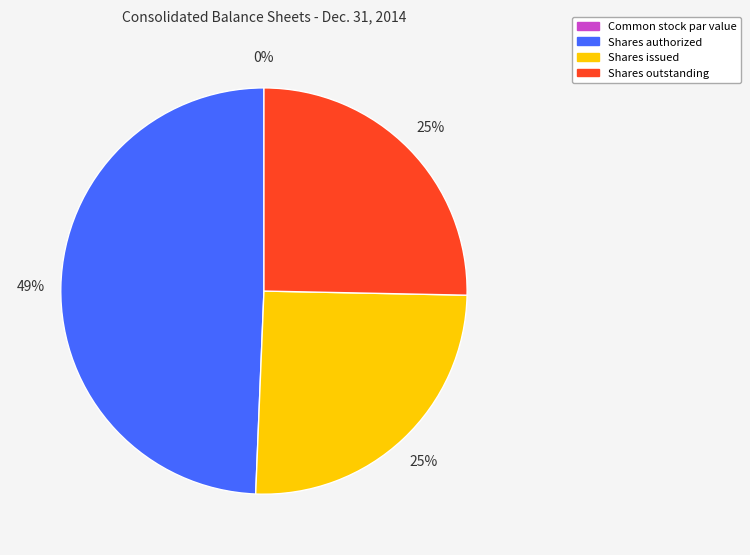

To the nearest percent, what percentage of the pie is Shares authorized?

49%